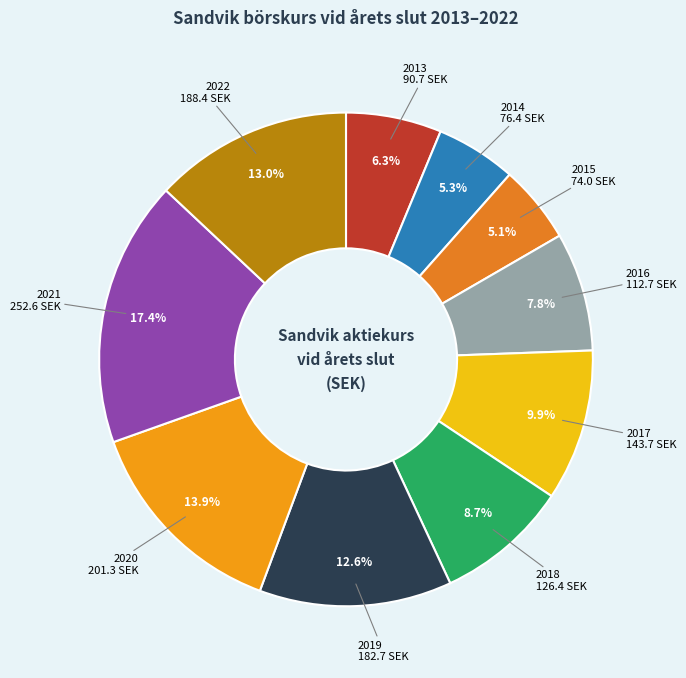

To the nearest percent, what is the average slice percentage?

10%